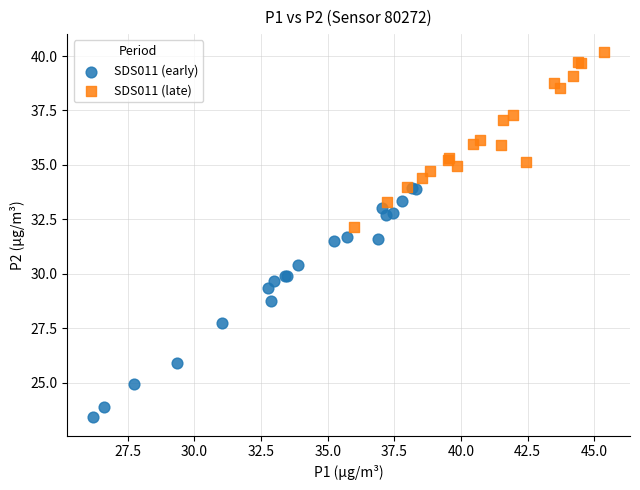

Which series has the widest spread of Y values?

SDS011 (early)